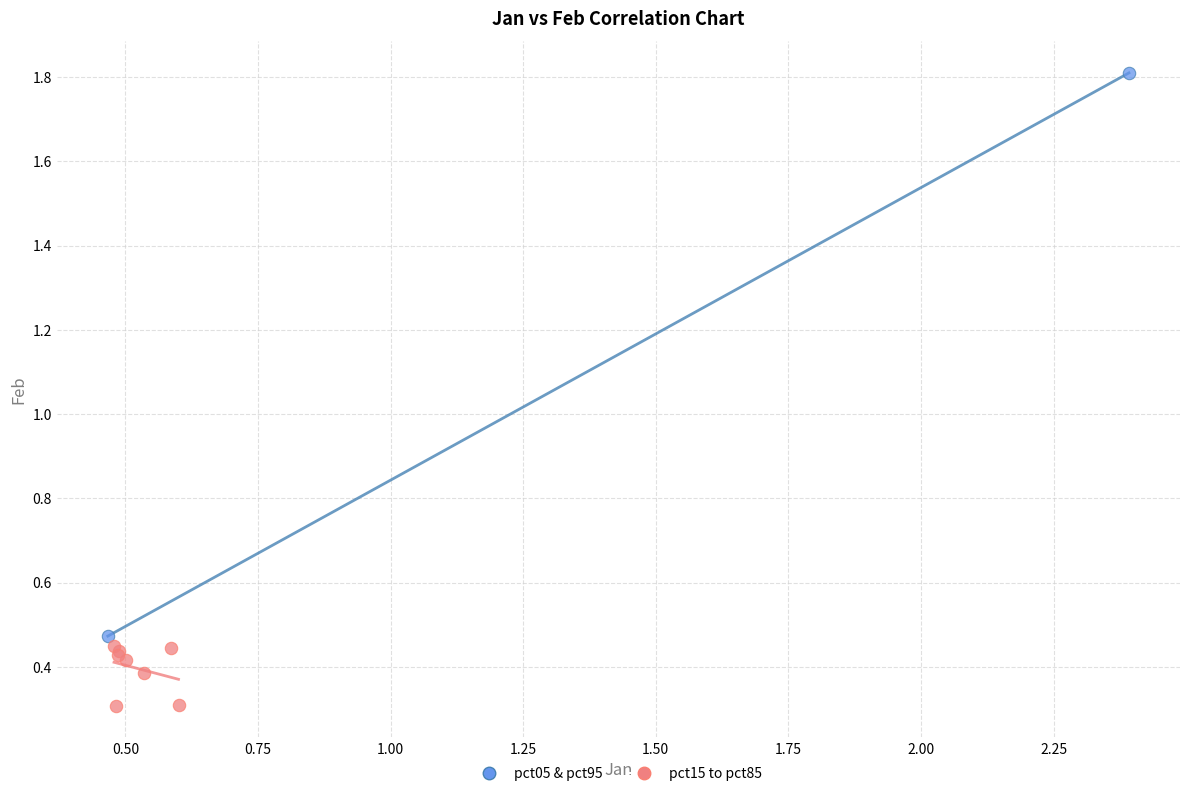

Which series has the widest spread of Y values?

pct05 & pct95